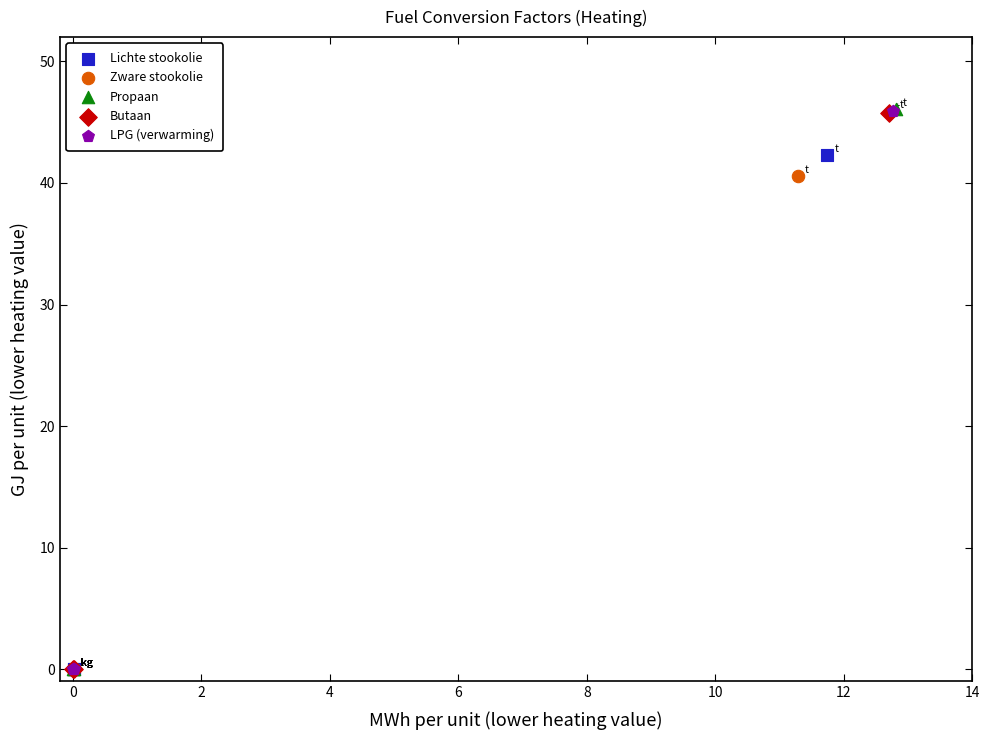

Which series has the largest Y range (max minus min)?

Propaan